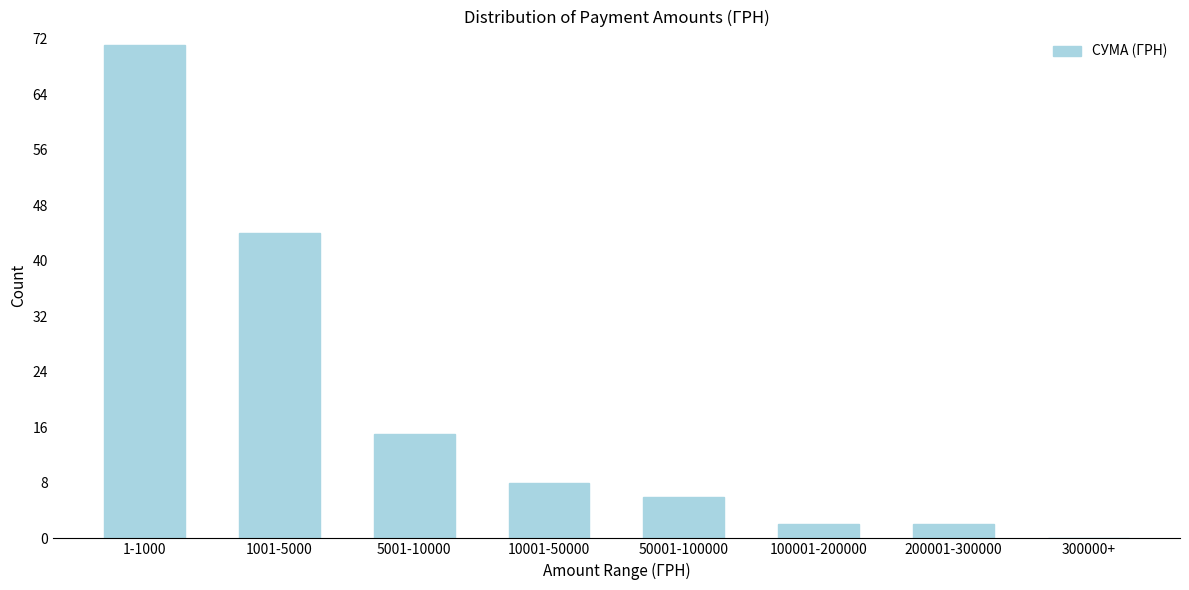

At which label is the value closest to 35?

1001-5000